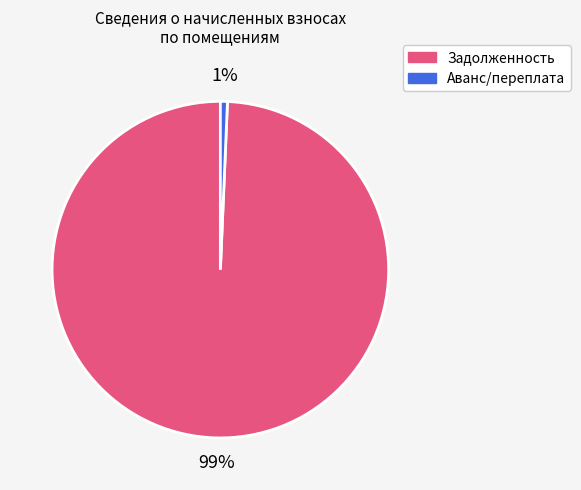

Rank the categories by value from lowest to highest.

Аванс/переплата, Задолженность